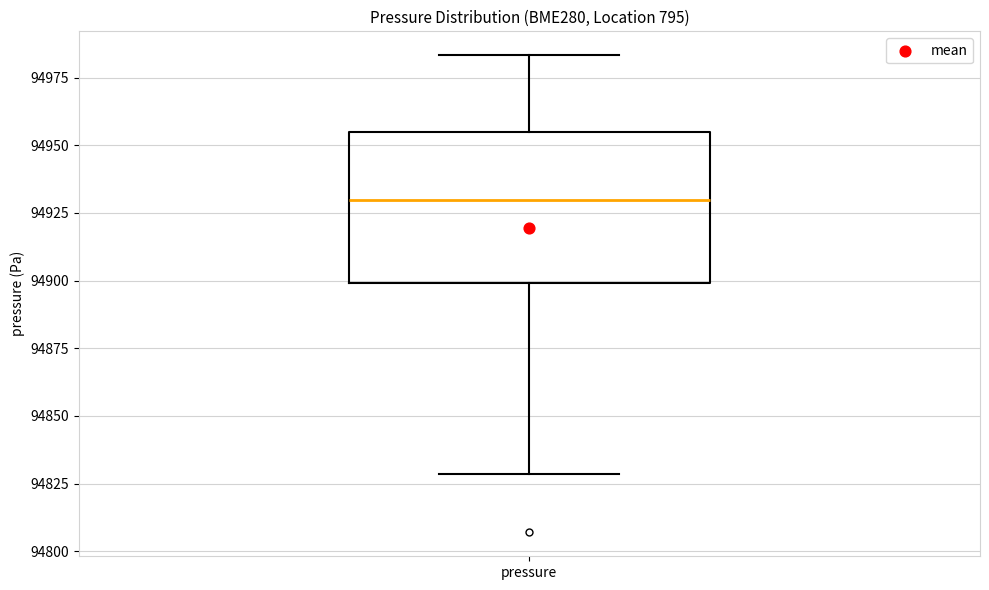

Where does the lower whisker of the box for pressure end on the y-axis? The values are not printed on the chart, so give them approximately, as read against the axis.

94830